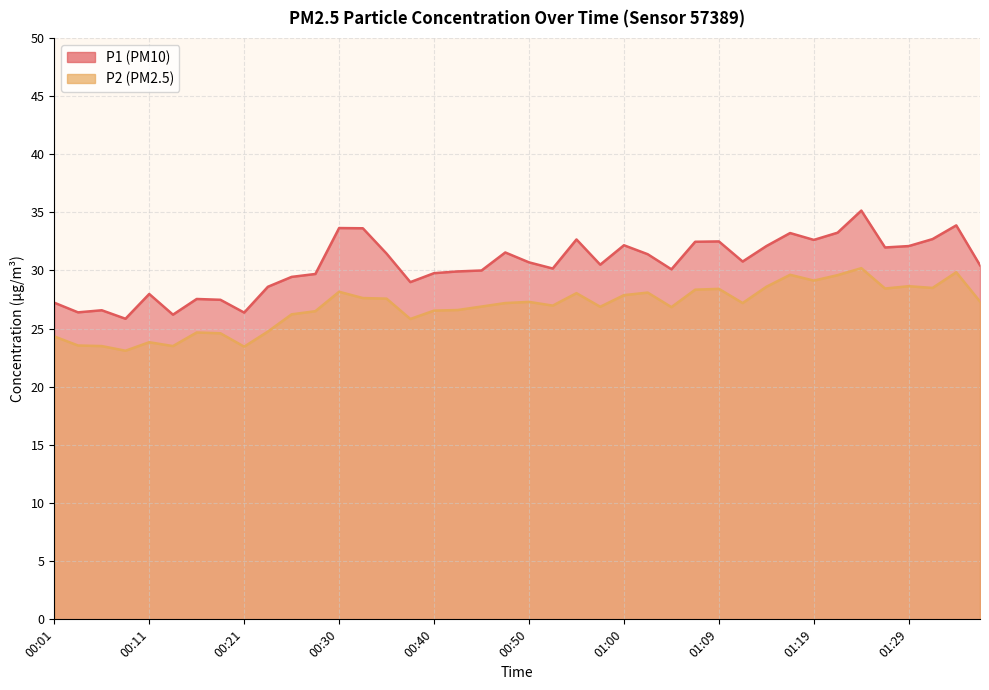

Count the number of data series in this chart.

2